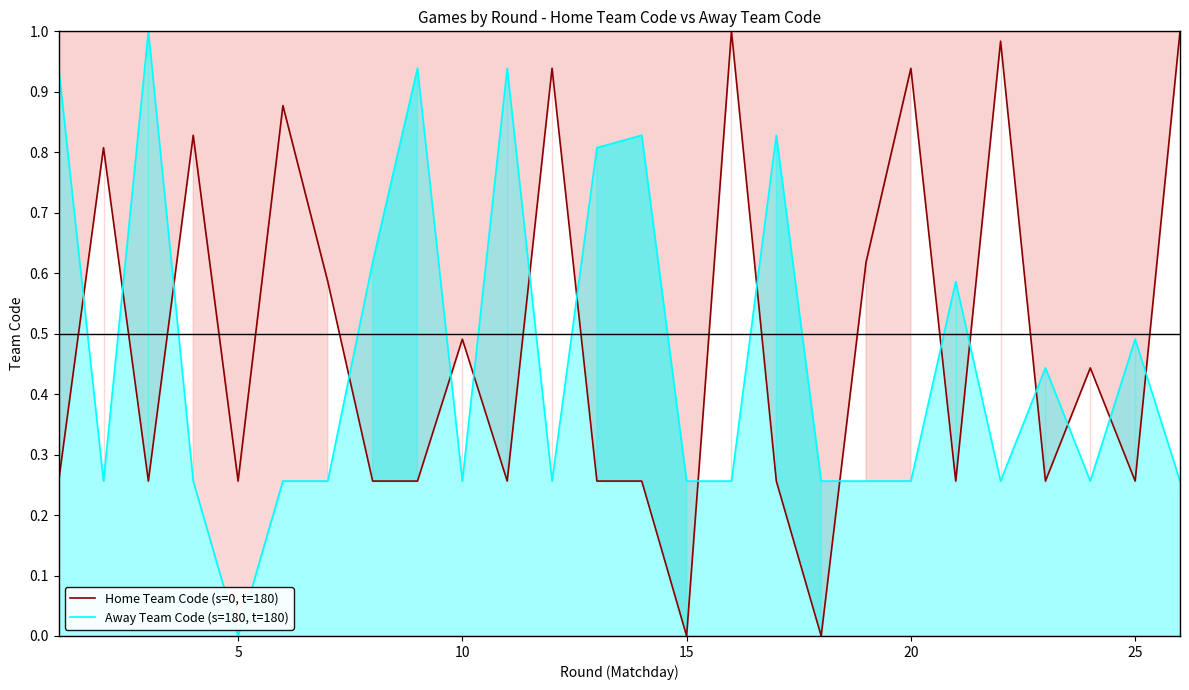

True or false: Away Team Code (s=180, t=180) and Home Team Code (s=0, t=180) intersect in this chart.

True